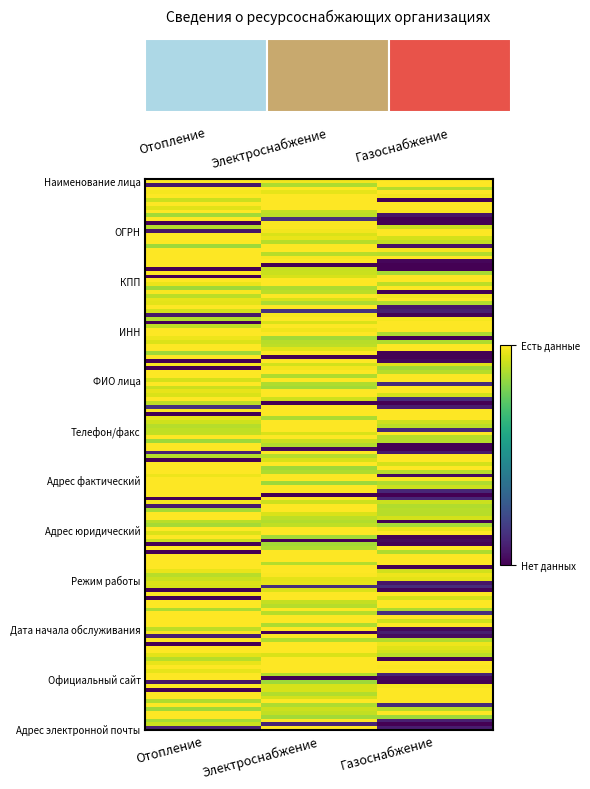

The Газоснабжение series shows 0 at Телефон/факс. True or false?

True